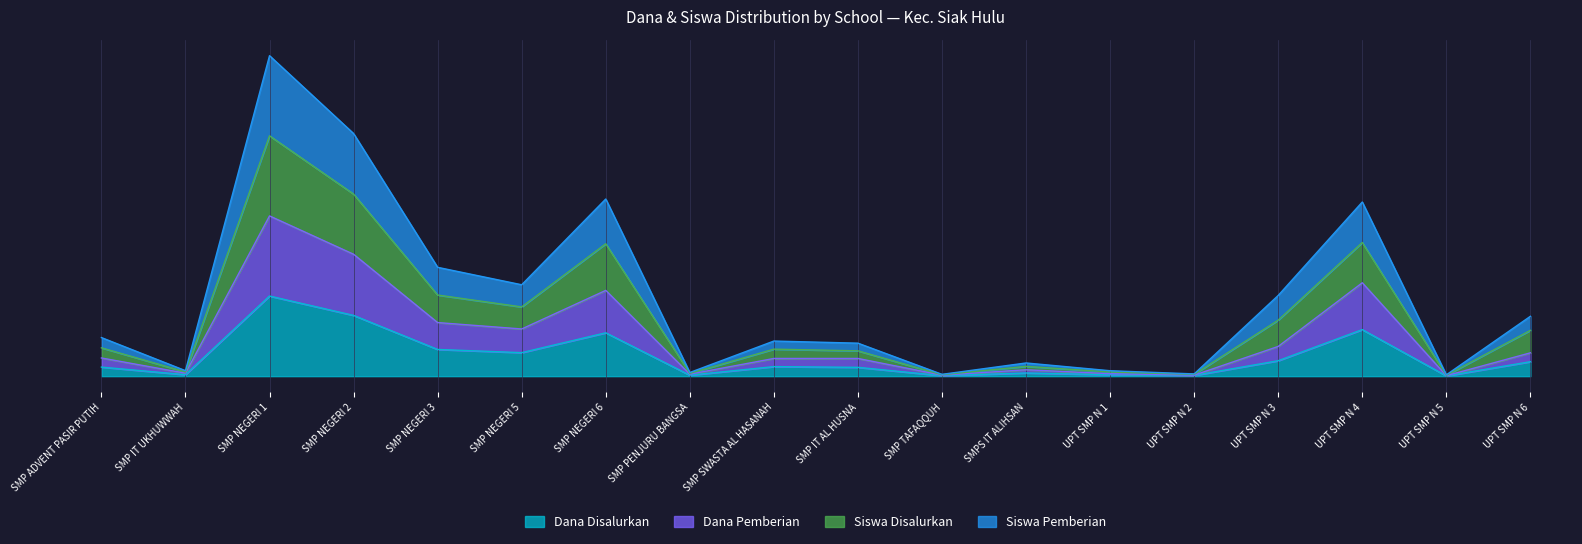

In Dana Pemberian, how many points are higher than both neighbors (excluding endpoints)?

5